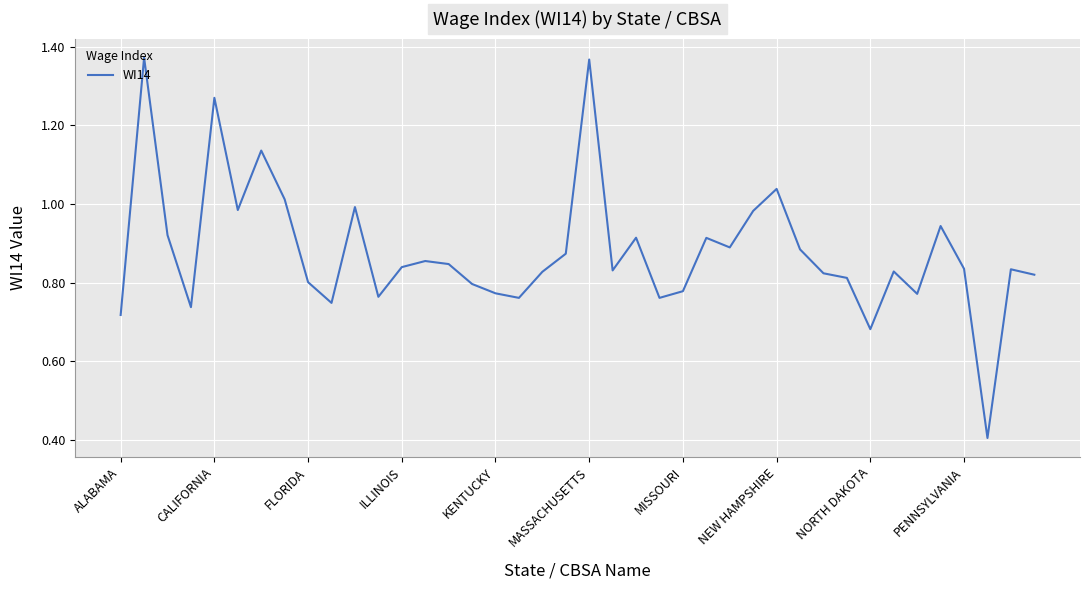

What is the smallest value displayed?

0.4